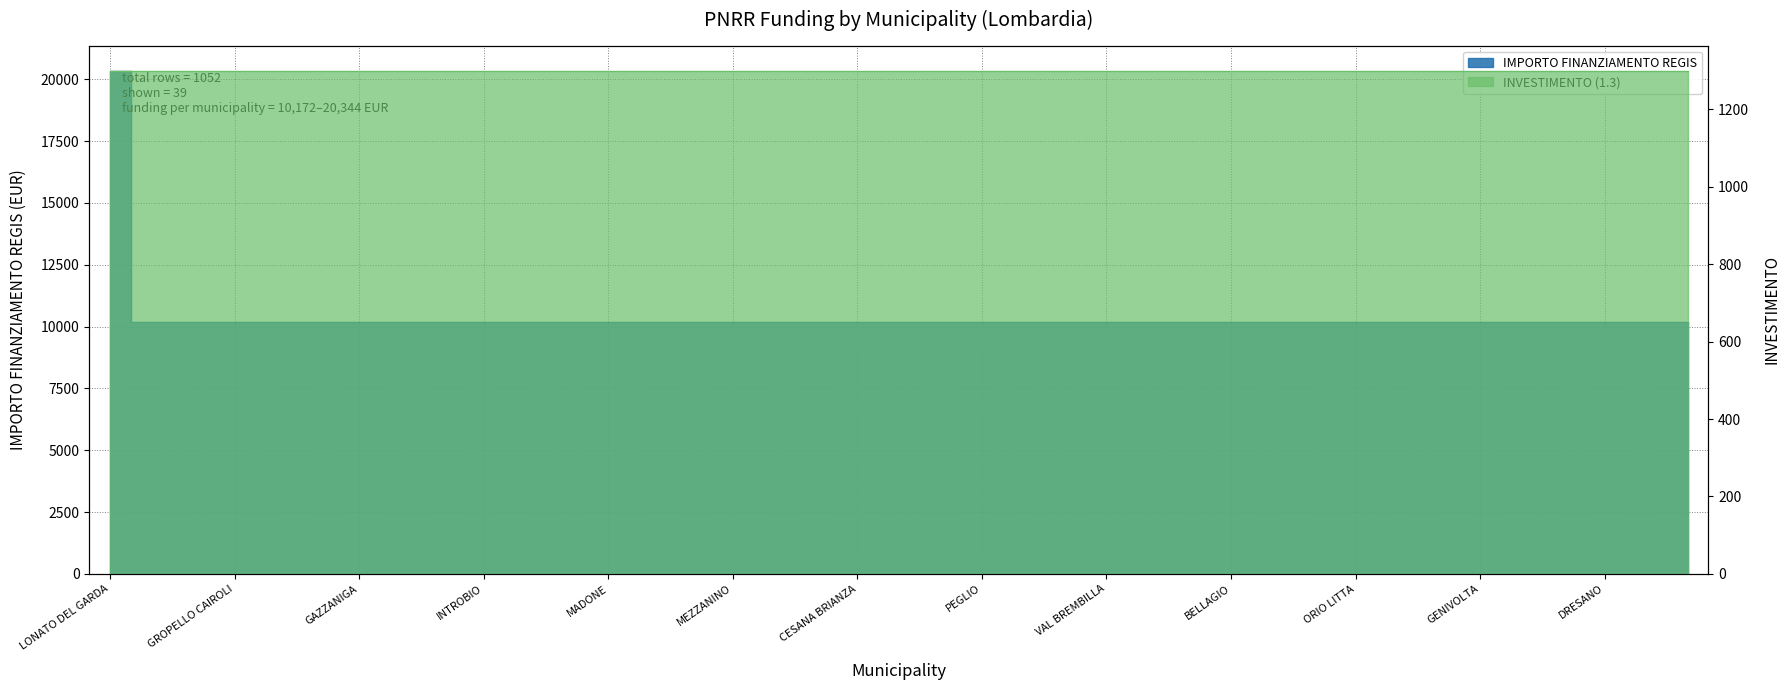

At which label is the value closest to 15258?

LONATO DEL GARDA